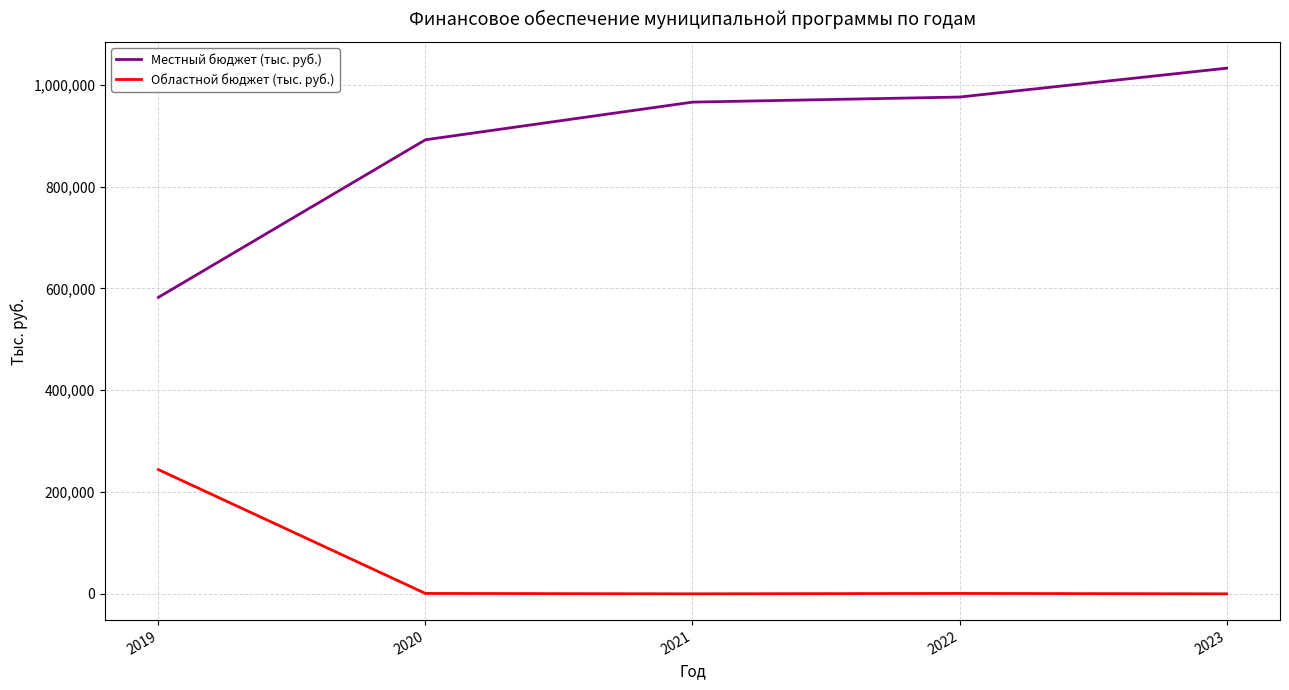

What is the difference between the highest and lowest values at 2019?

338425.6